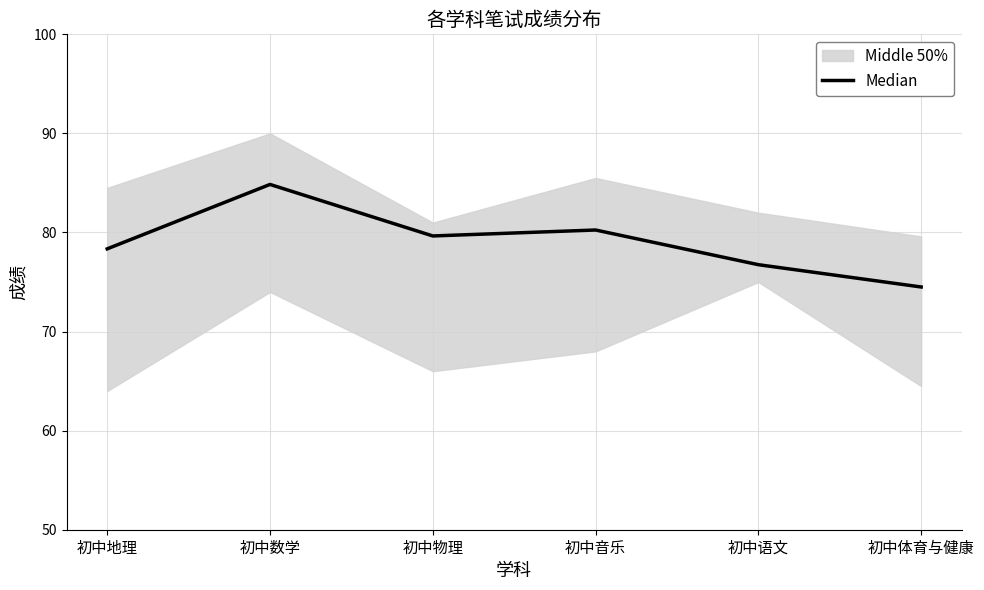

What is the value of the 4th point from the left?

80.2